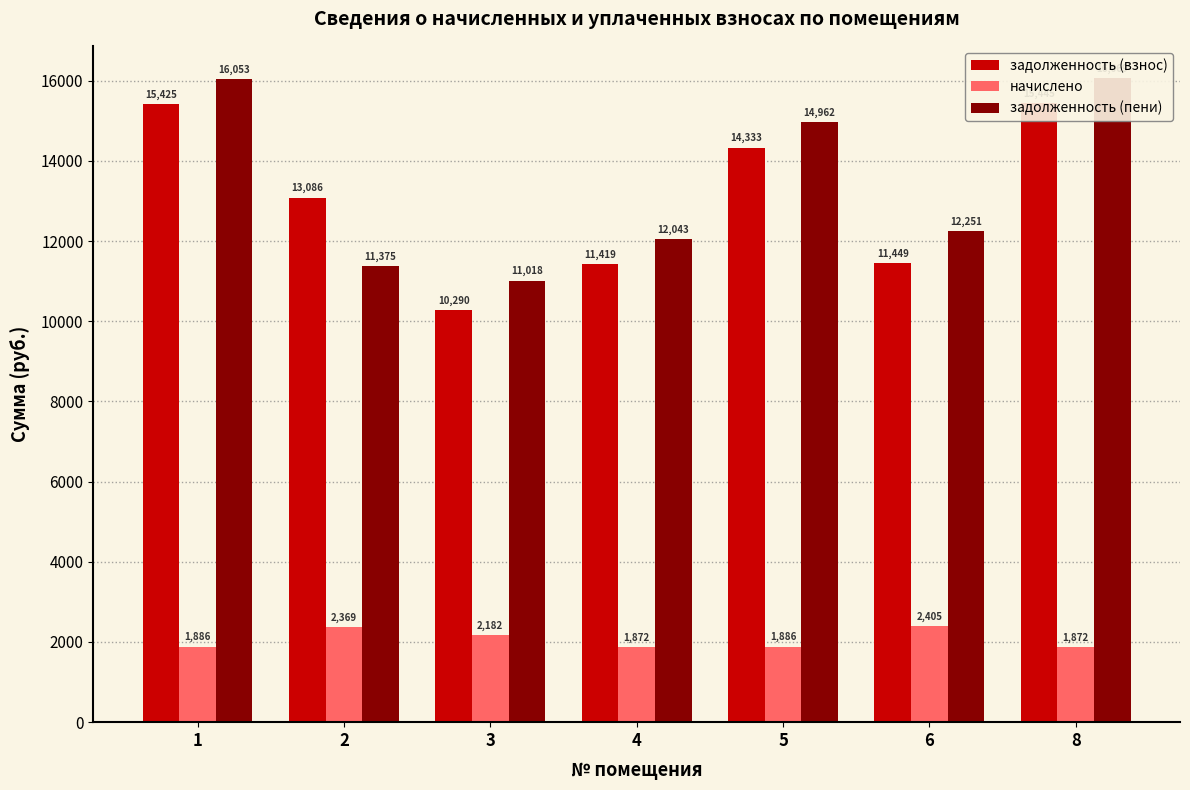

At which label does начислено reach its peak?

6